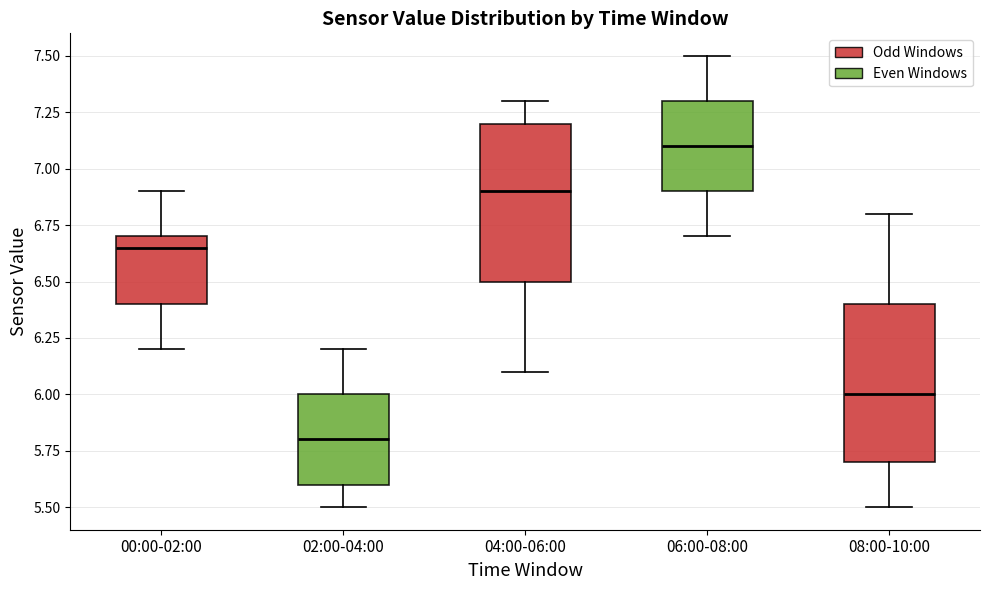

Where does the median line of the box for 04:00-06:00 sit on the y-axis? The values are not printed on the chart, so give them approximately, as read against the axis.

6.90